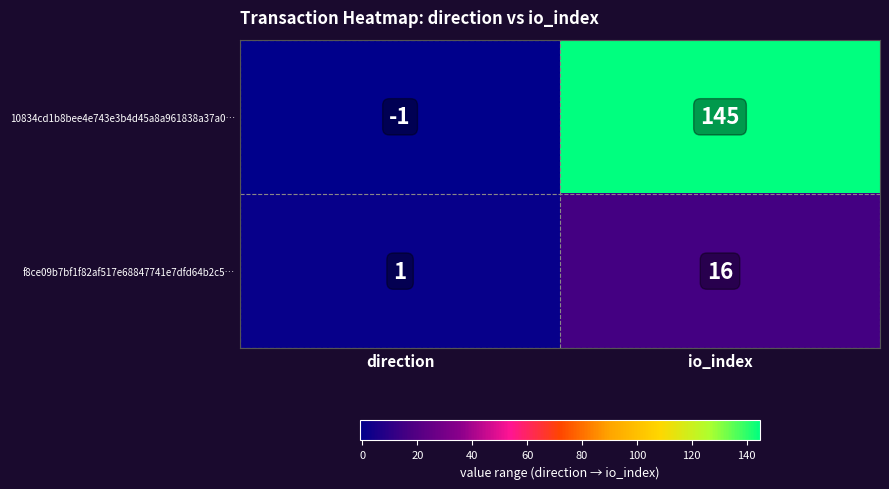

Which series has the largest total across all categories?

10834cd1b8bee4e743e3b4d45a8a961838a37a0…